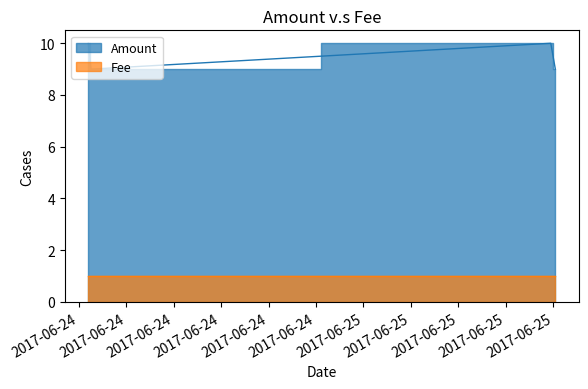

What is the sum of all values?

38